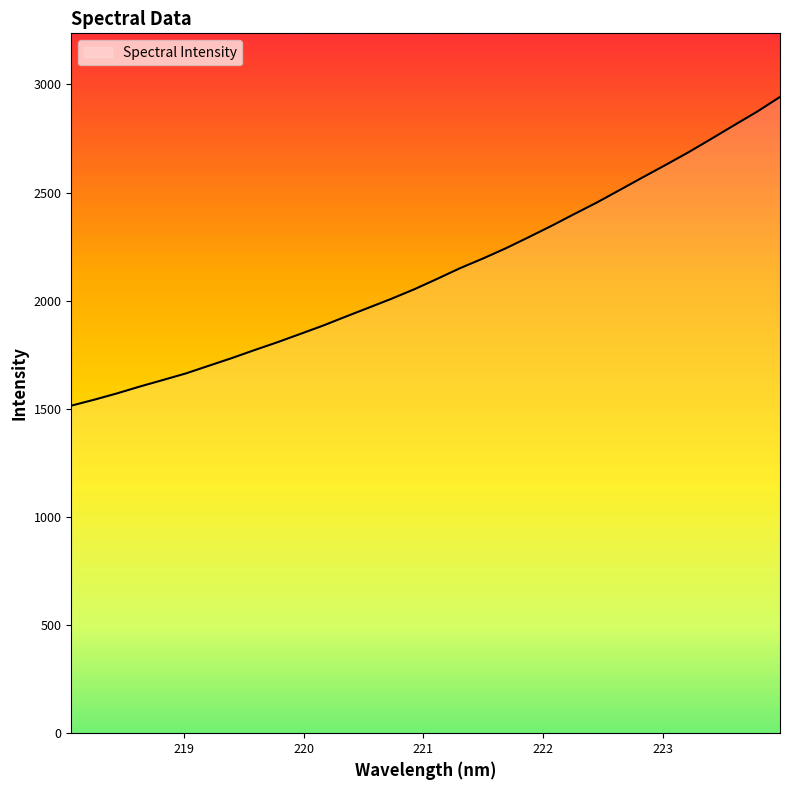

What is the difference between the maximum and minimum values?

1427.5